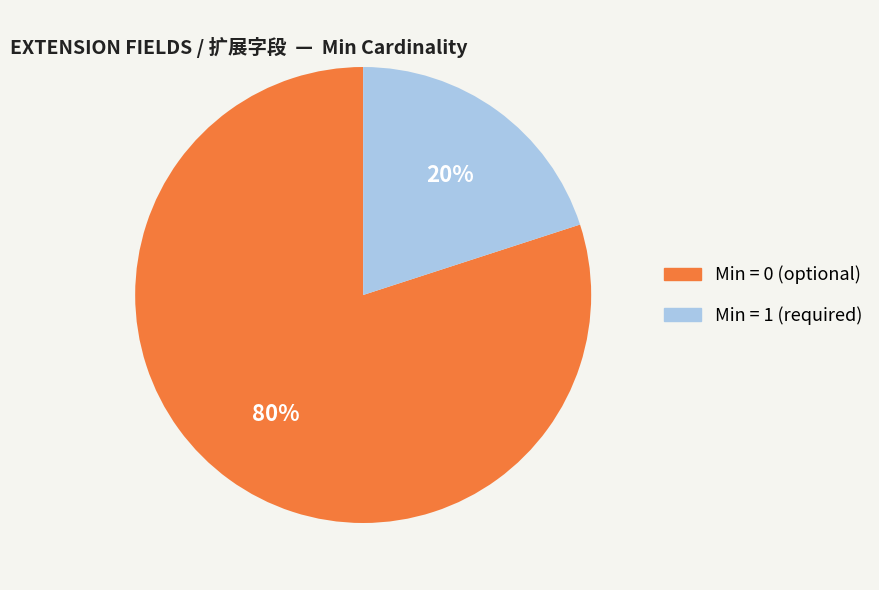

To the nearest percent, what is the average slice percentage?

50%